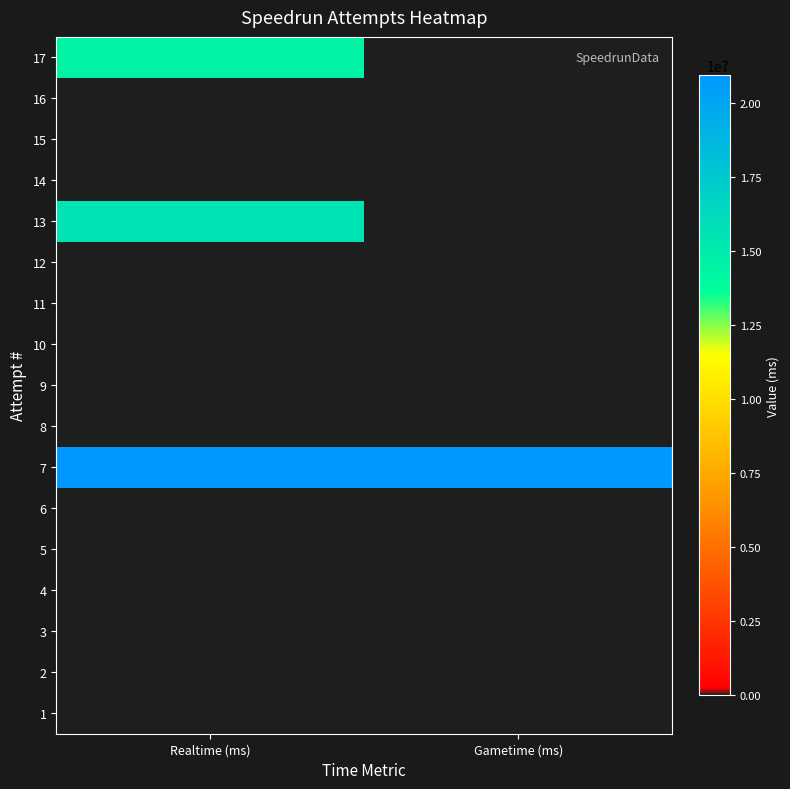

What is the difference between the highest and lowest values at Realtime (ms)?

20937165